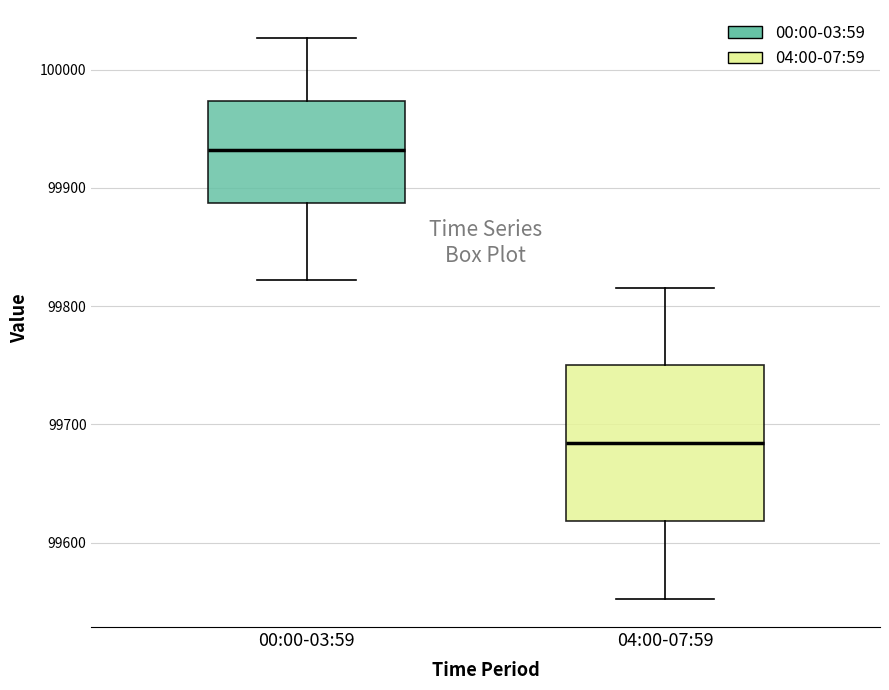

Reading left to right, transcribe this box plot: for each box, give where its median line is, the range the box spans, and where its two whiskers end, as read against the y-axis. The values are not printed on the chart, so give them approximately, as read against the axis.

00:00-03:59: median 99930, box 99890 to 99970, whiskers 99820 to 100030
04:00-07:59: median 99680, box 99620 to 99750, whiskers 99550 to 99820